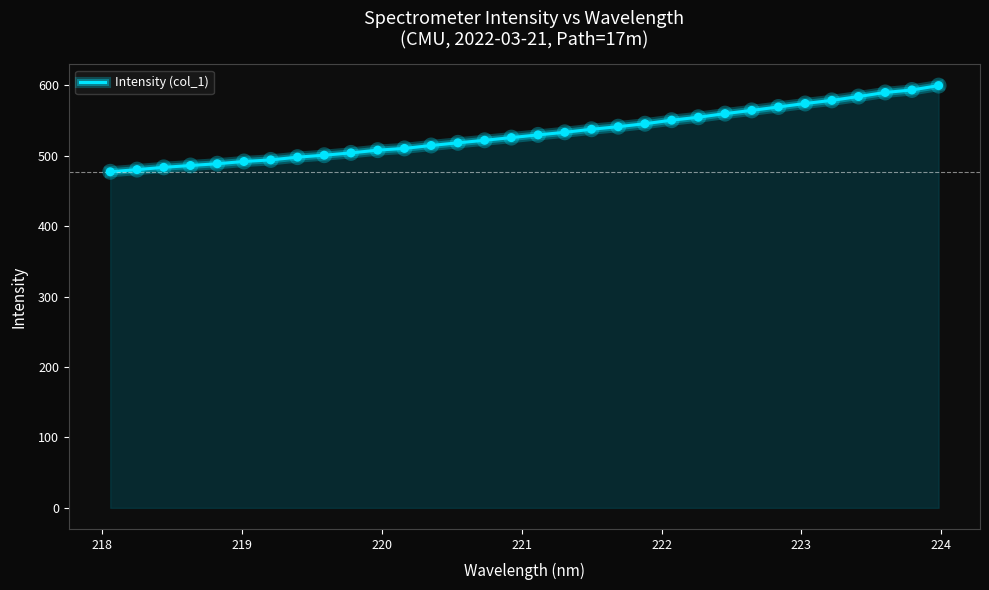

What is the smallest value displayed?

477.3